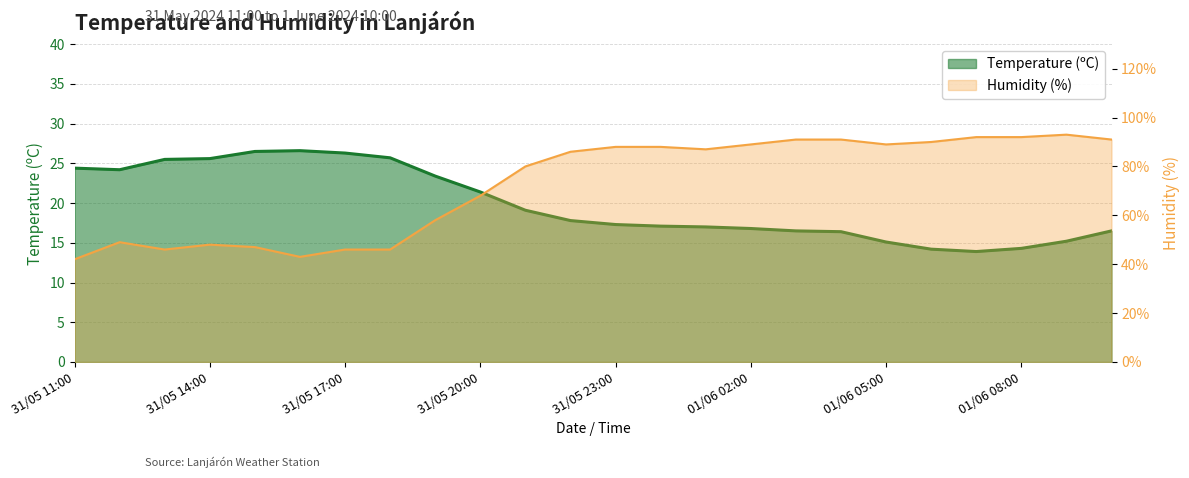

How many interior local valleys does the Humidity (%) series have?

4